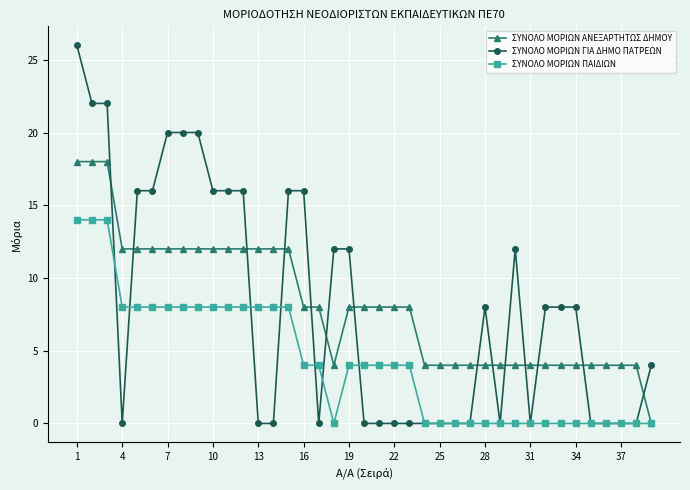

True or false: ΣΥΝΟΛΟ ΜΟΡΙΩΝ ΑΝΕΞΑΡΤΗΤΩΣ ΔΗΜΟΥ and ΣΥΝΟΛΟ ΜΟΡΙΩΝ ΓΙΑ ΔΗΜΟ ΠΑΤΡΕΩΝ intersect in this chart.

True